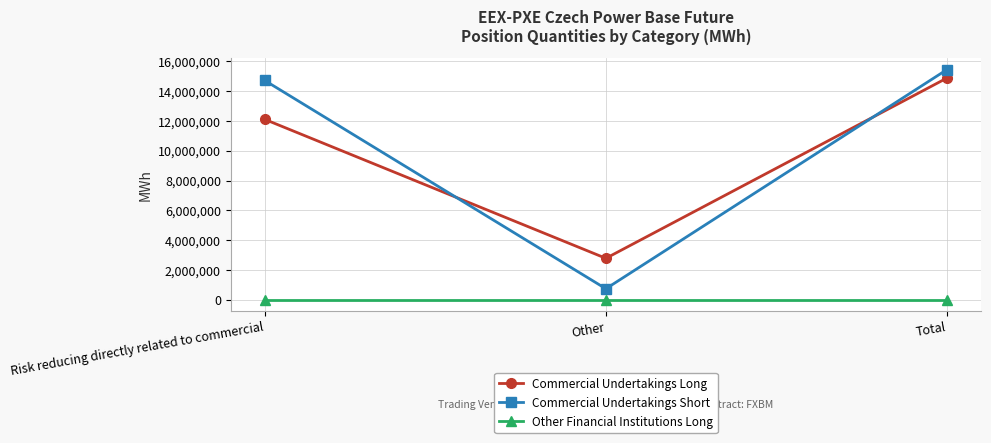

Does the chart have visible grid lines?

Yes